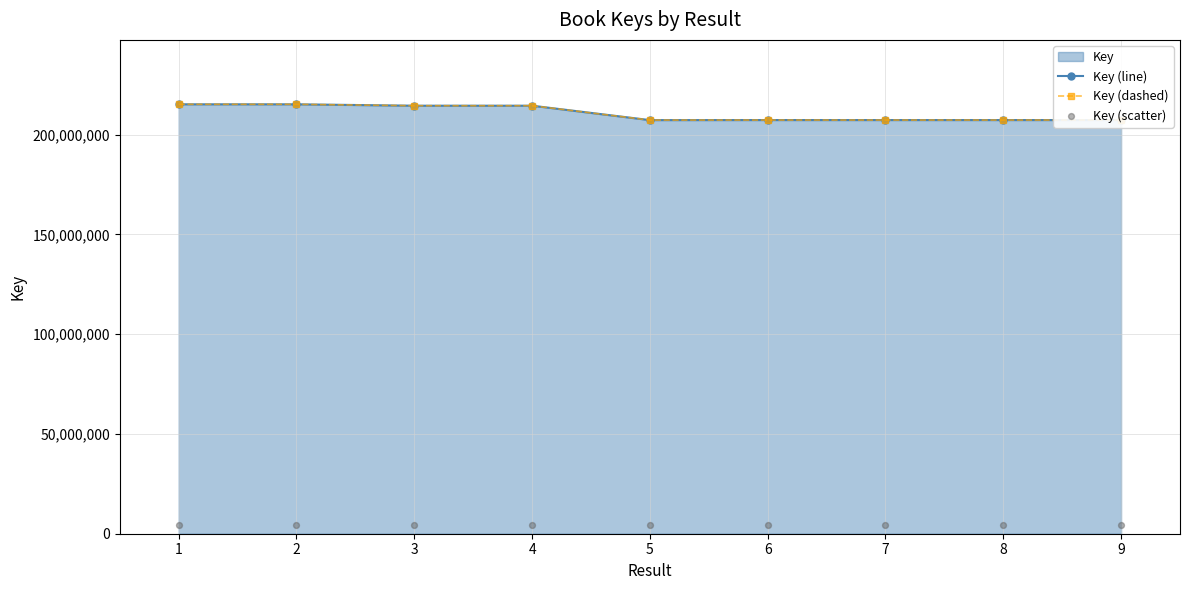

Which series contains the highest Y value?

Key (line)